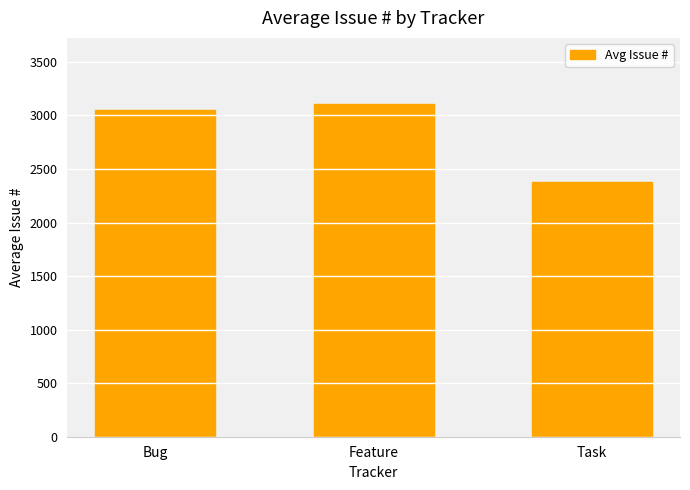

At which label is the value closest to 2738?

Bug